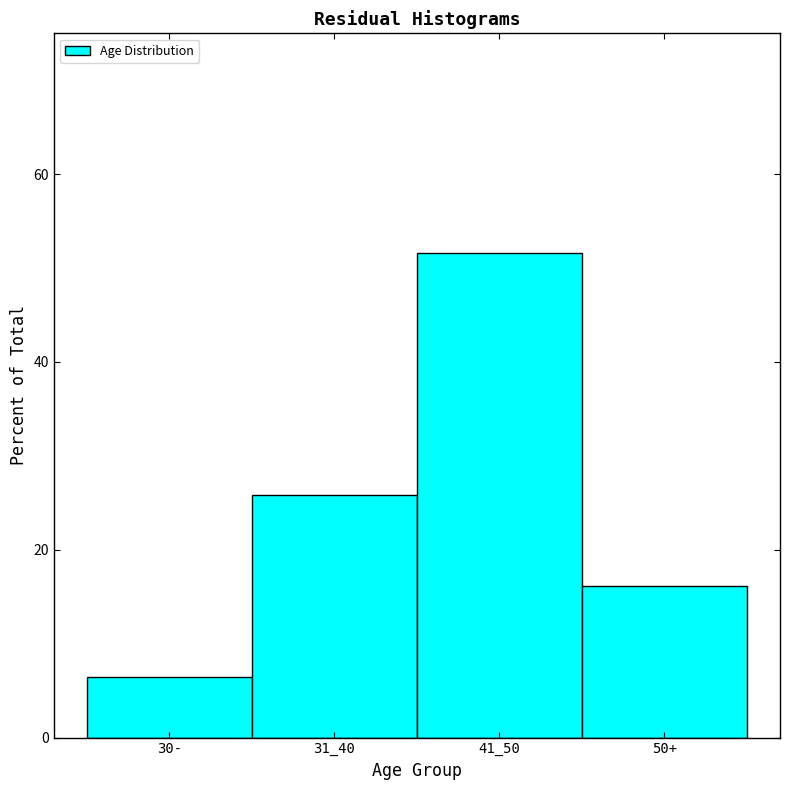

Reading left to right, list all the values displayed in this chart.

30-=6.5	31_40=25.8	41_50=51.6	50+=16.1